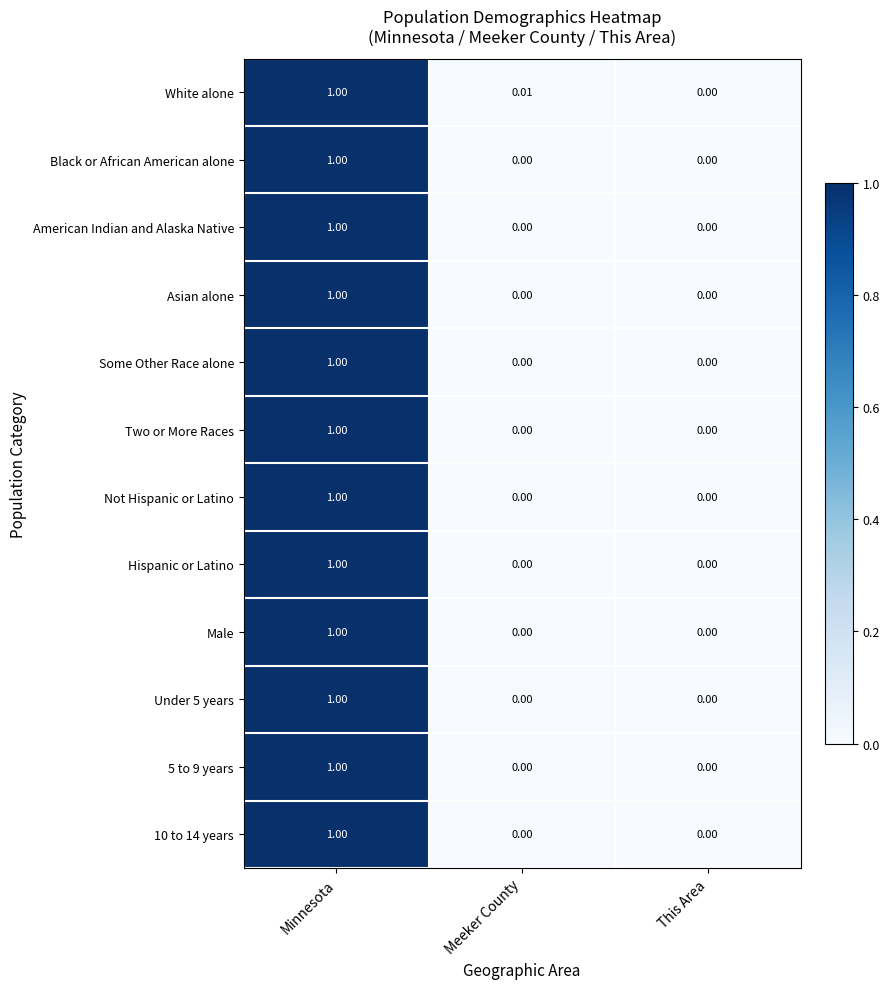

Rank the categories by White alone value from highest to lowest.

Minnesota, Meeker County, This Area